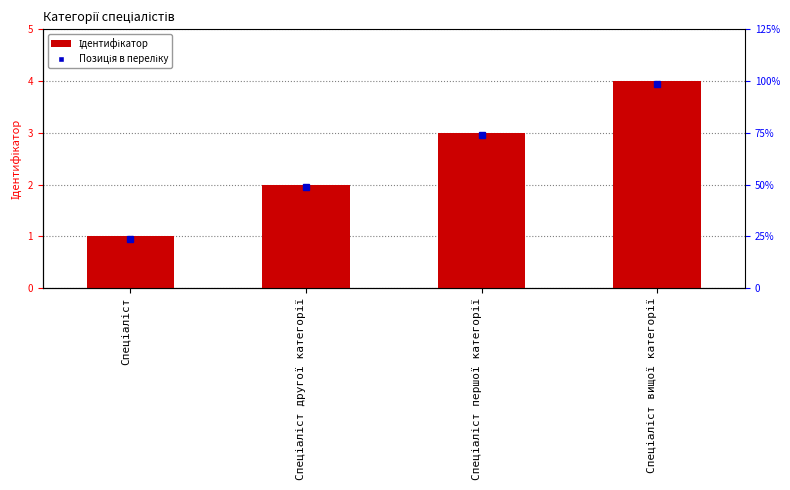

List the labels in order of value, smallest first.

Спеціаліст, Спеціаліст другої категорії, Спеціаліст першої категорії, Спеціаліст вищої категорії